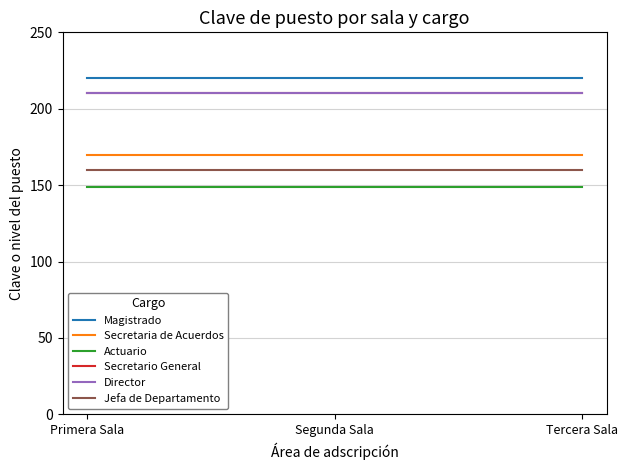

Is this an area chart (filled region under the line)?

No